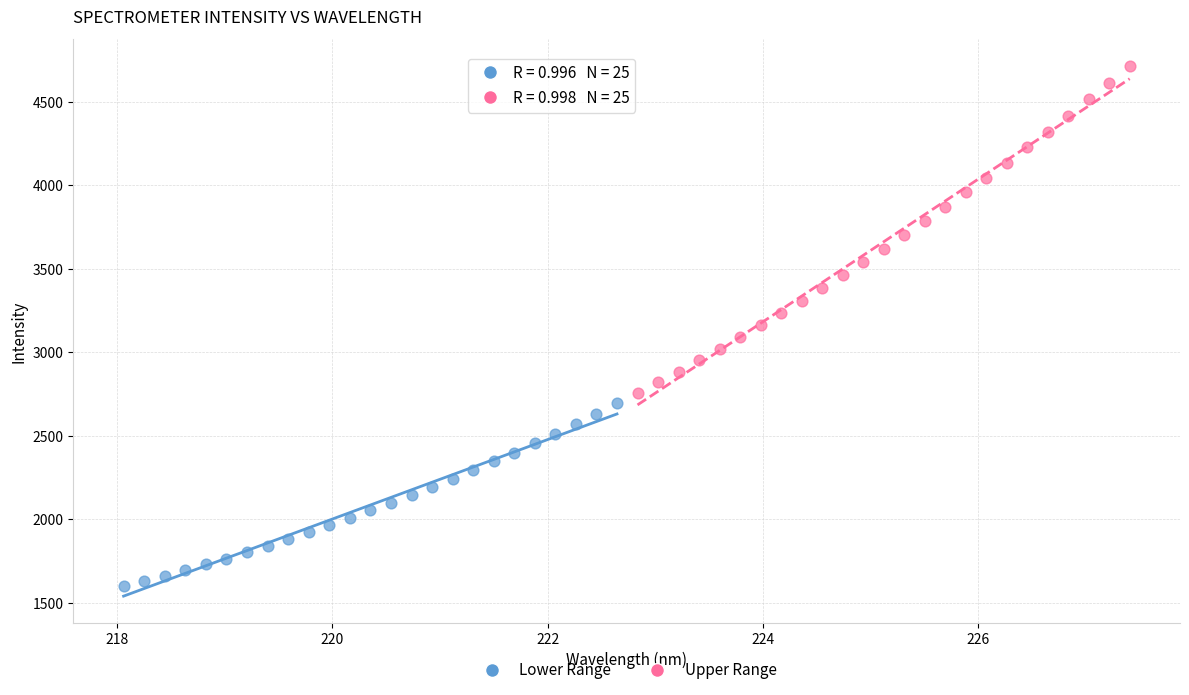

Which series contains the lowest Y value?

Lower Range